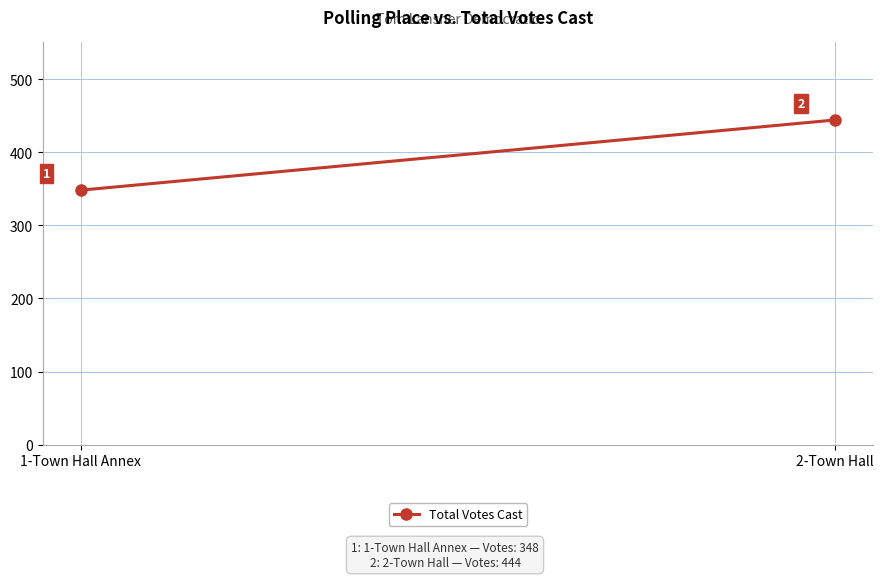

Which label corresponds to the largest value in the chart?

2-Town Hall